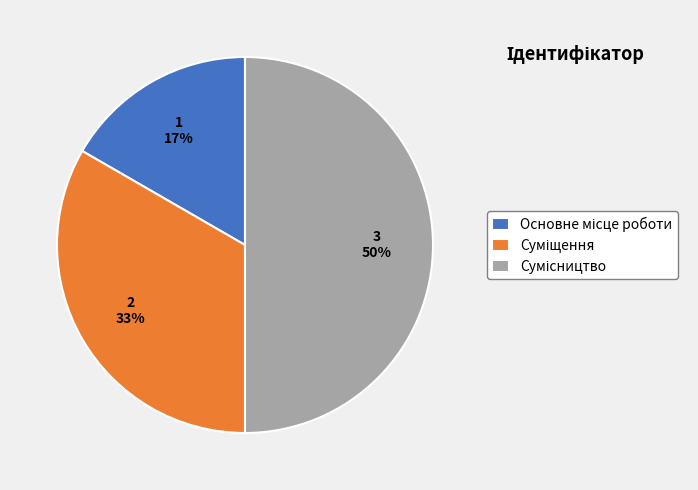

What portion of the pie excludes Основне місце роботи?

83.3%